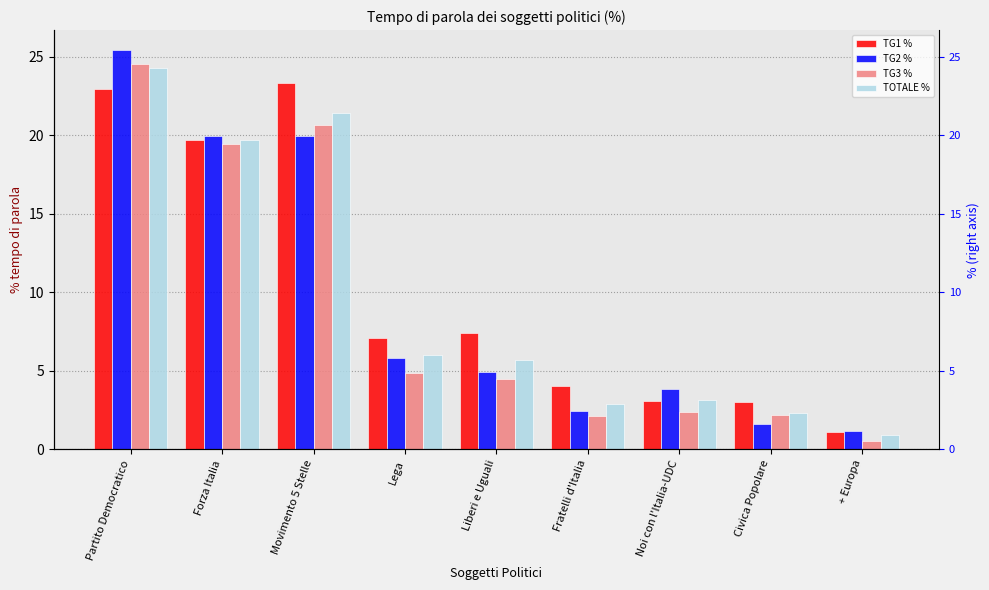

Which series has the widest spread of values?

TG2 %